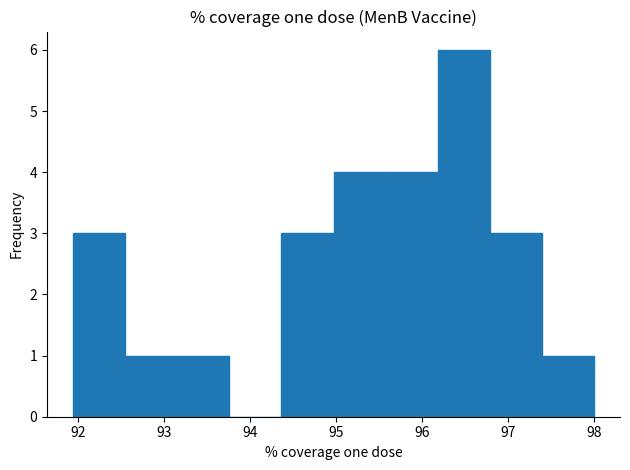

Reading left to right, list every bar in this chart as the range it spans on the x-axis followed by its height. Neither the bar edges nor the heights are printed on the chart, so give them approximately, as read against the axes.

91.9 to 92.5: 3
92.5 to 93.2: 1
93.2 to 93.8: 1
93.8 to 94.4: 0
94.4 to 95.0: 3
95.0 to 95.6: 4
95.6 to 96.2: 4
96.2 to 96.8: 6
96.8 to 97.4: 3
97.4 to 98.0: 1